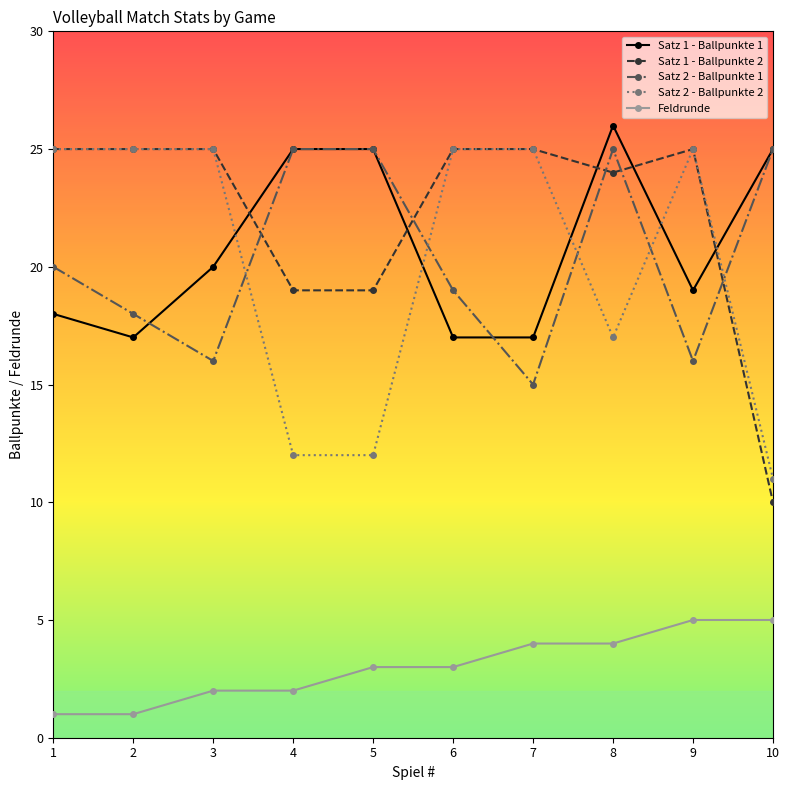

What is the total value across all series at 4?

83